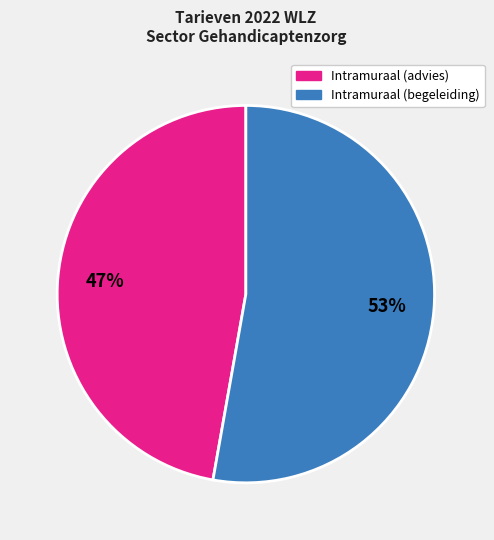

Does any single category account for the majority?

Yes